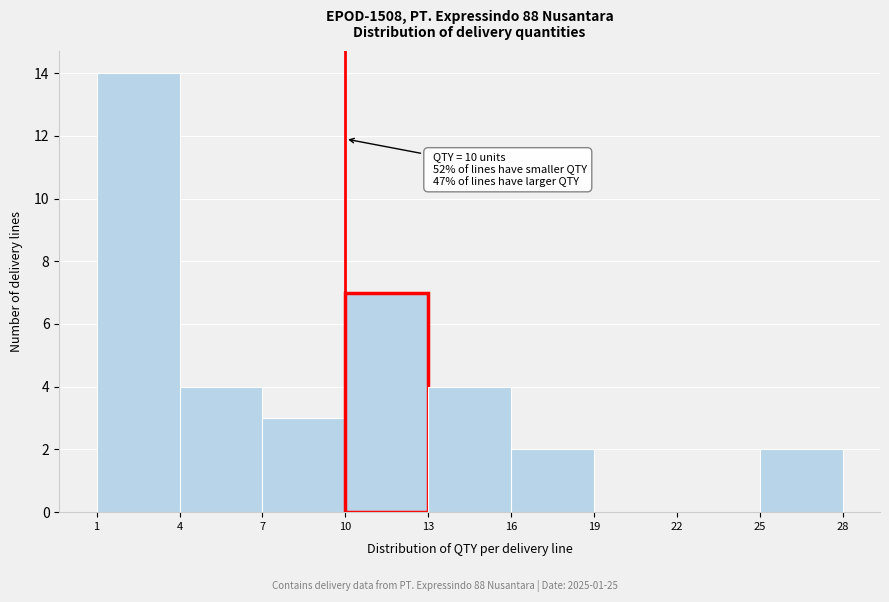

Over which range of the x-axis is the bar tallest?

1 to 4